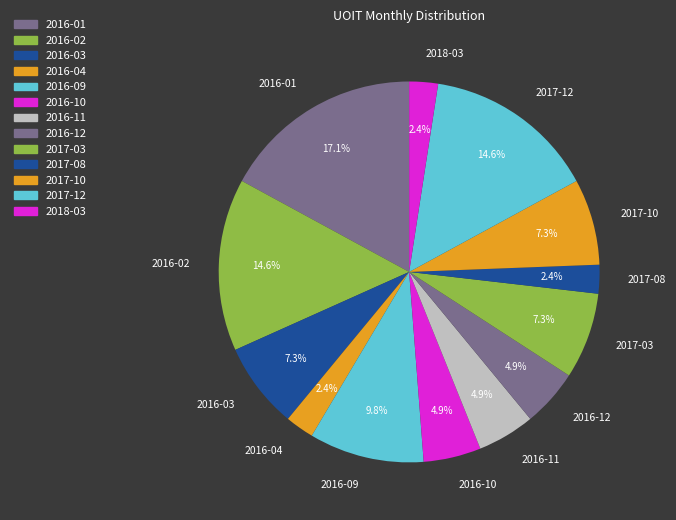

Count the number of slices in the pie.

13